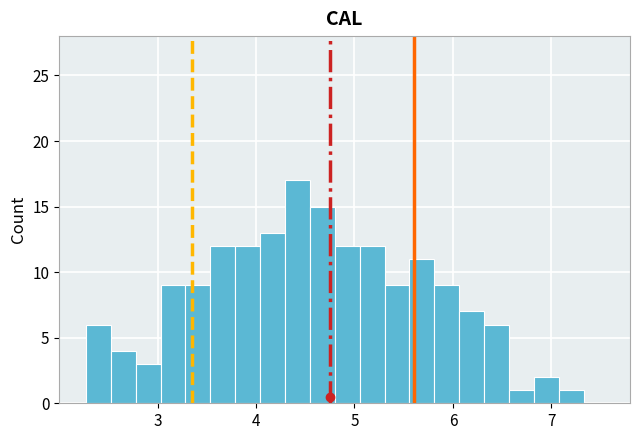

Around what value on the x-axis is the tallest bar? Give the approximate position of its centre, as read against the axis.

4.4